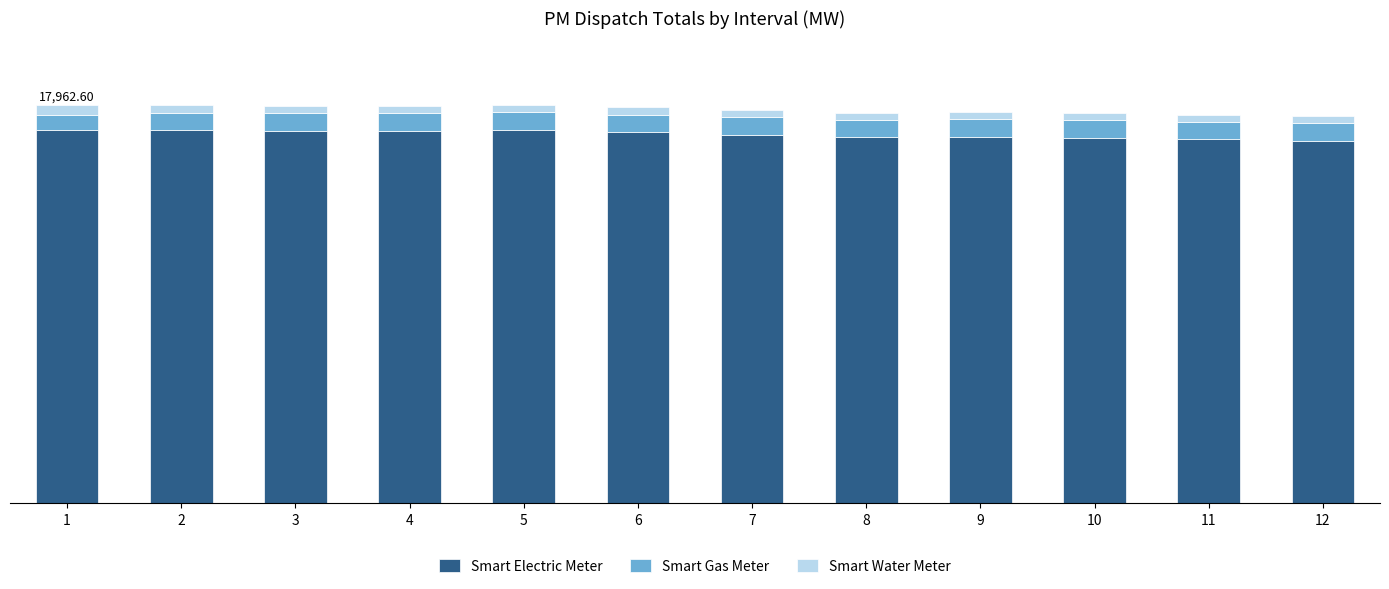

Does the chart contain any negative values?

No